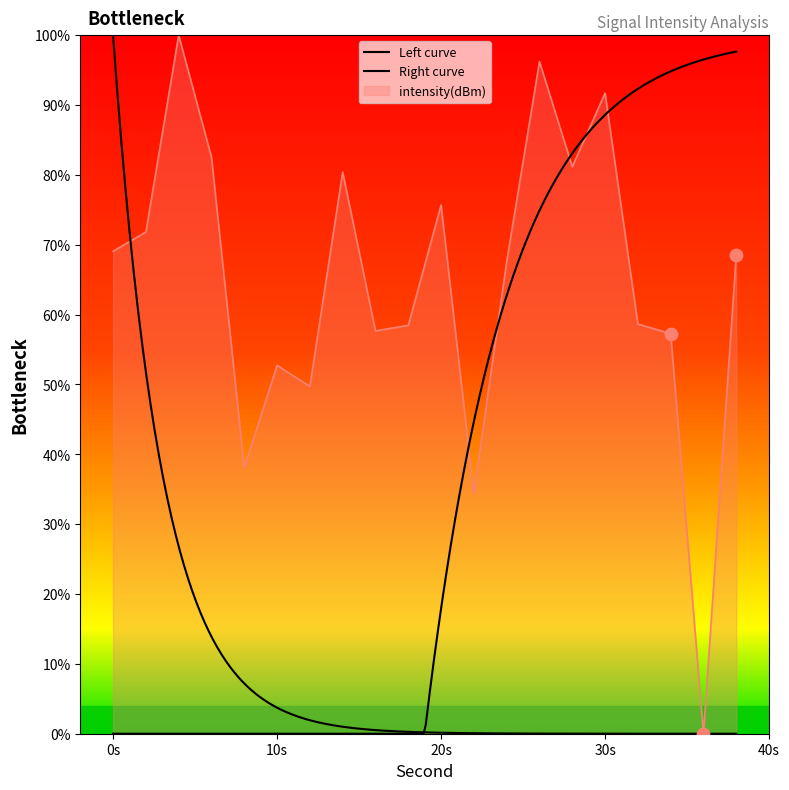

What is the change in value from 8 to 24?

+29.5